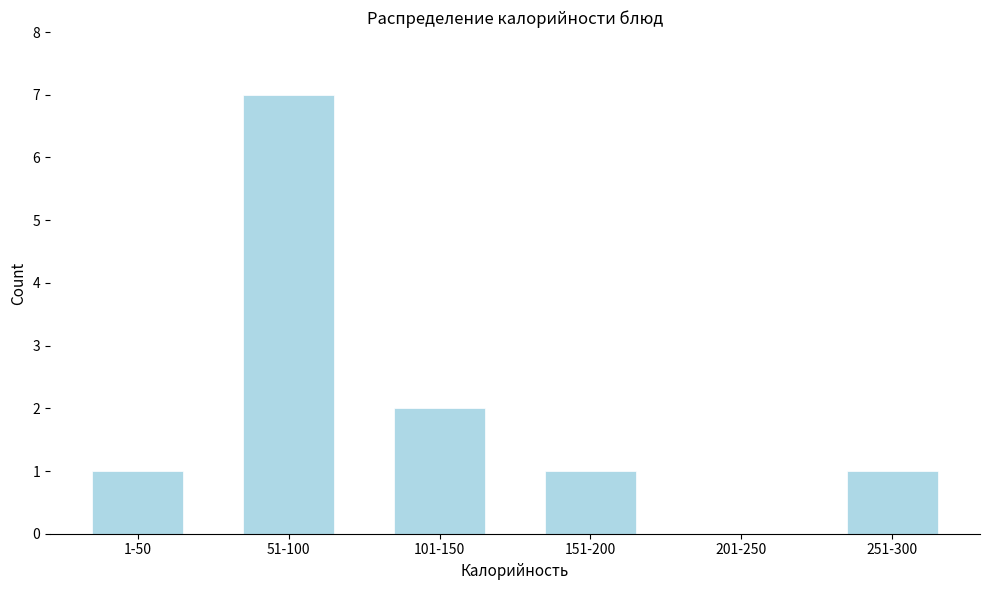

Reading right to left, what are all the values shown in this chart?

251-300=1	201-250=0	151-200=1	101-150=2	51-100=7	1-50=1